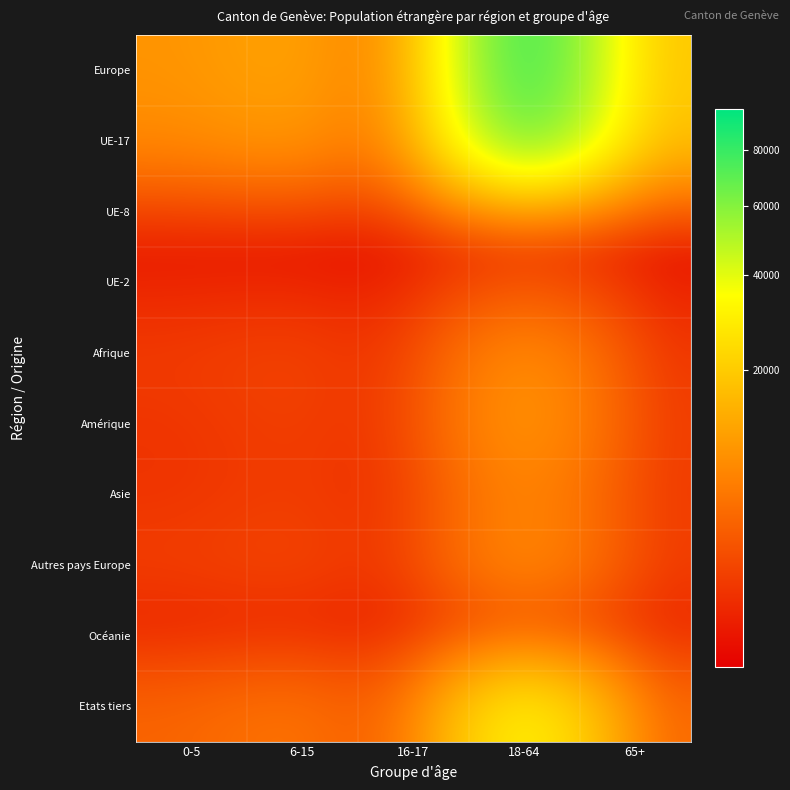

Rank the series by their maximum value, from highest to lowest.

Europe, UE-17, Etats tiers, Amérique, Afrique, Autres pays Europe, Asie, UE-8, UE-2, Océanie